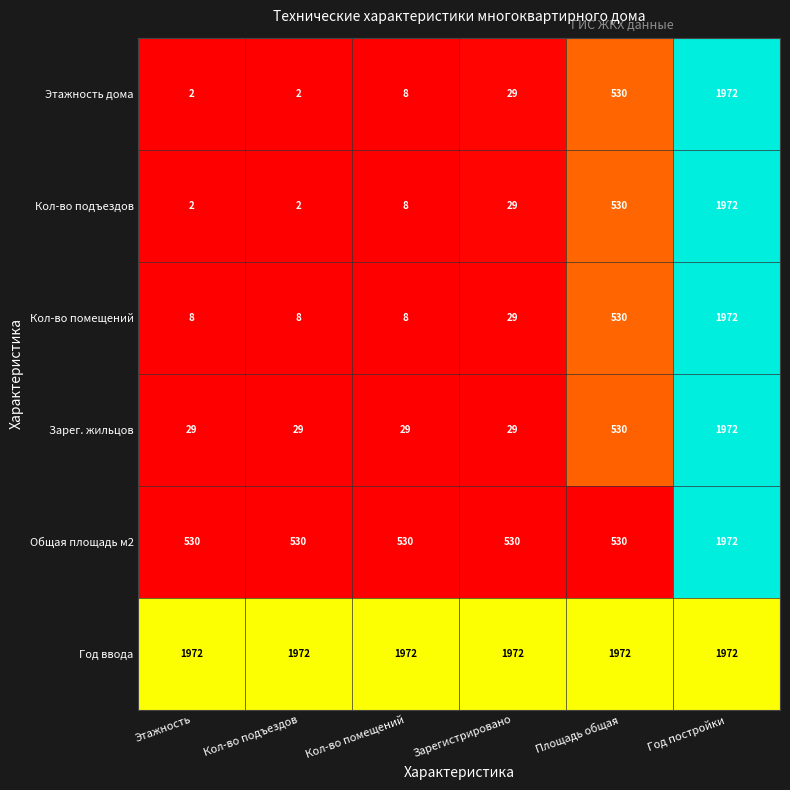

What is the spread (max minus min) of values at Кол-во подъездов?

1970